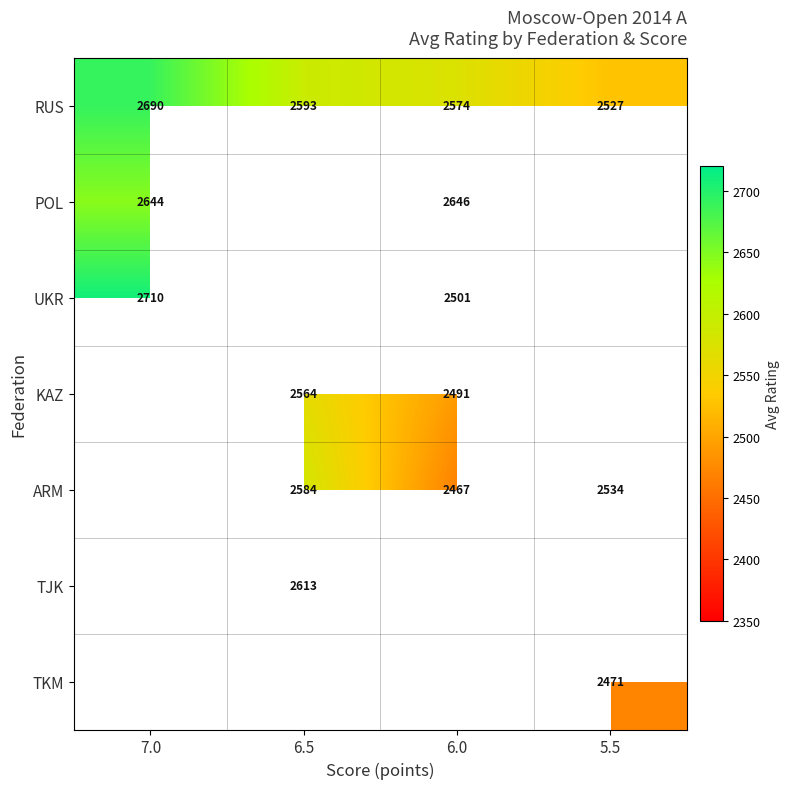

What is the difference between the maximum and minimum values in the RUS series?

163